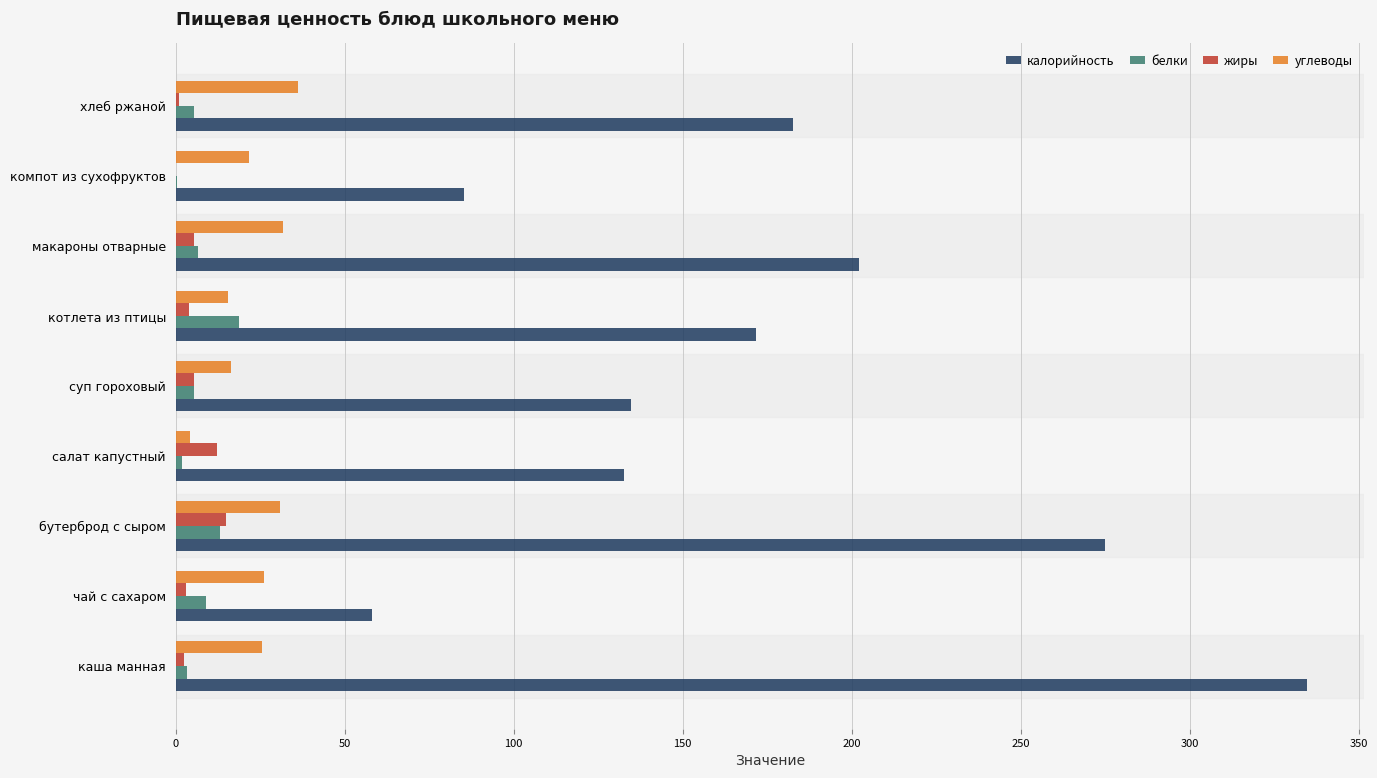

What are all the series names shown in the legend?

калорийность, белки, жиры, углеводы